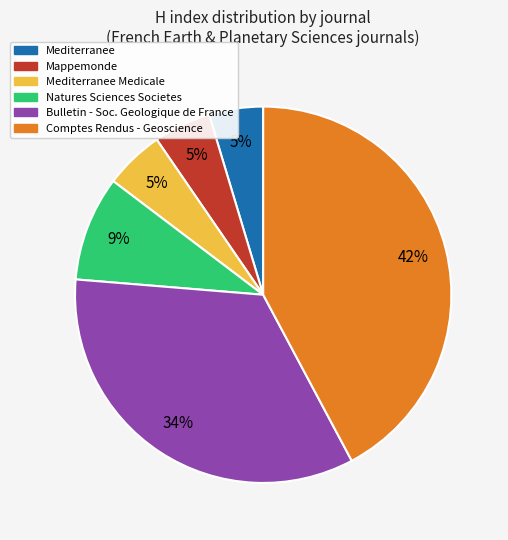

Does any single category account for the majority?

No